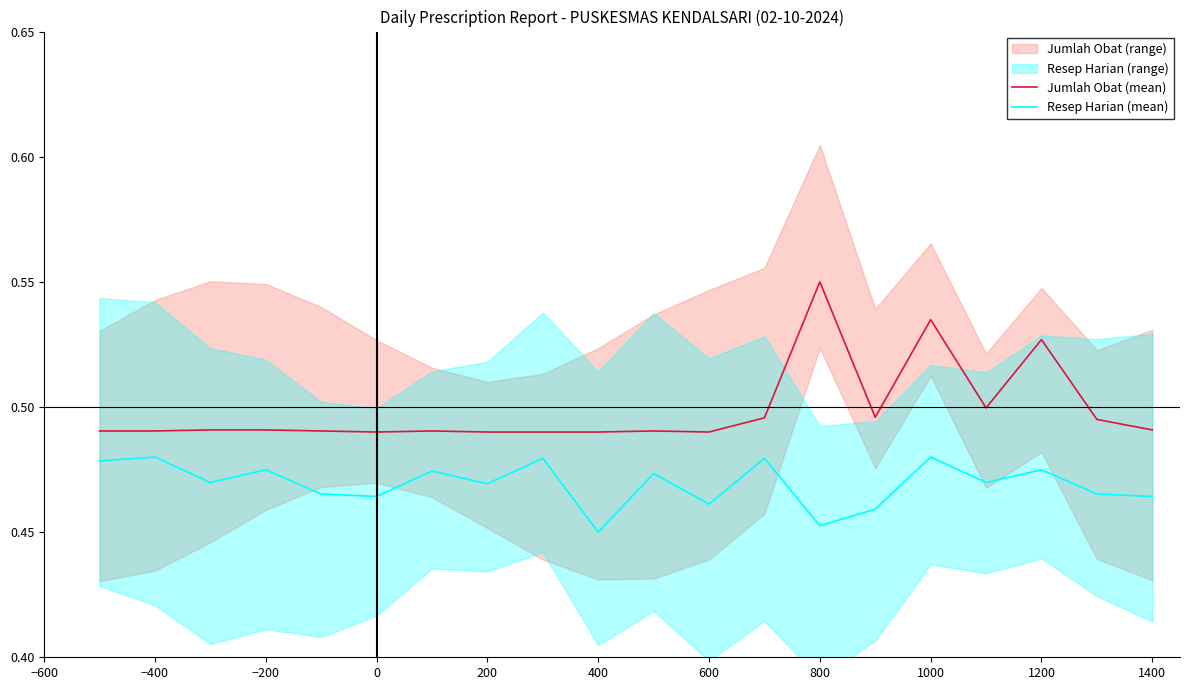

Between 800 and 1000, which is larger?

800